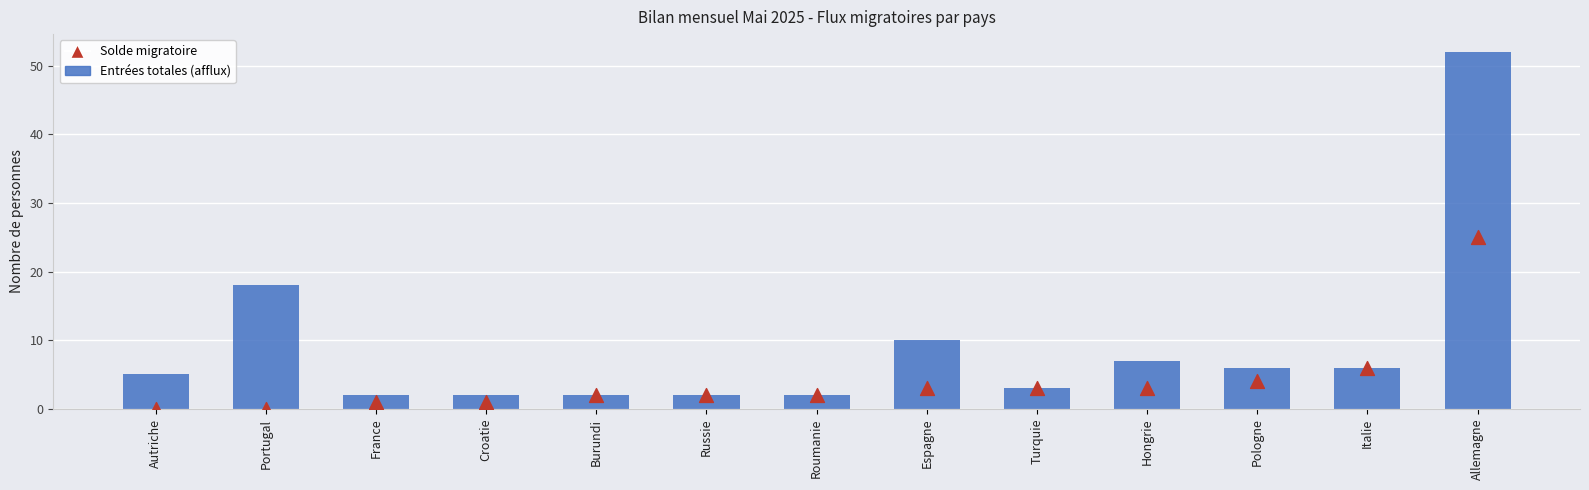

At which category is the sum across all series the highest?

Allemagne